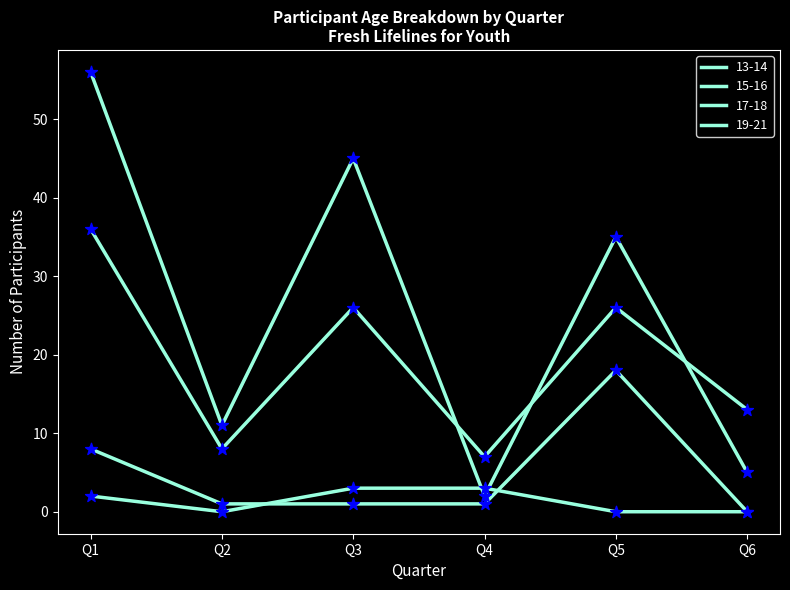

Which series contains the lowest Y value?

13-14